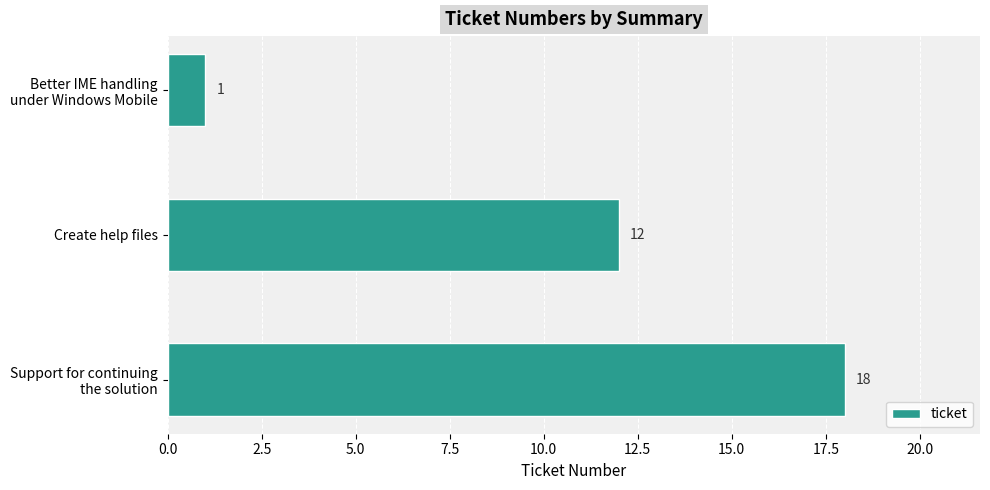

Reading bottom to top, extract all data points from this chart.

18	12	1